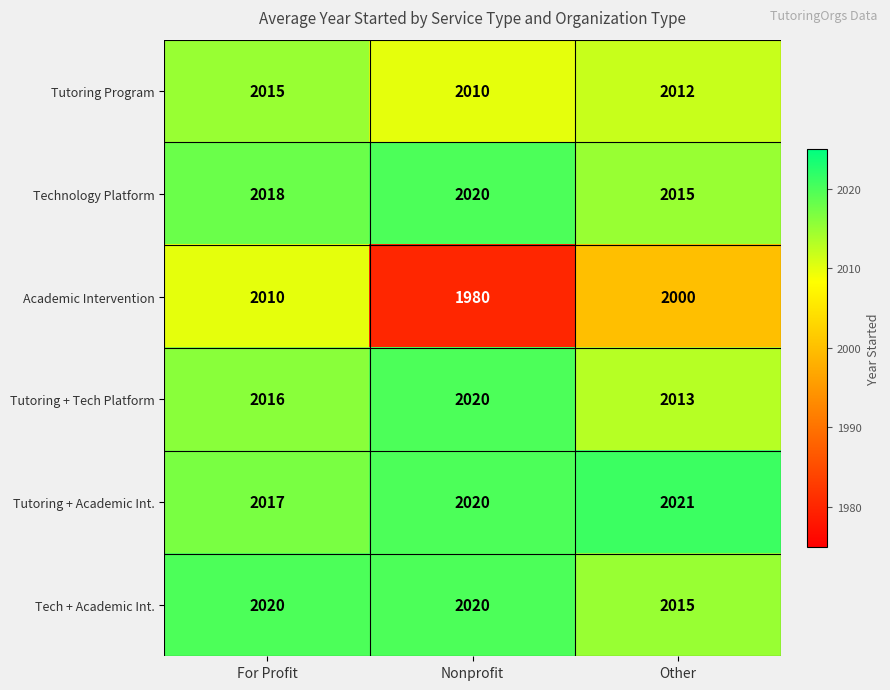

What is the difference between the Academic Intervention values at Nonprofit and Other?

20